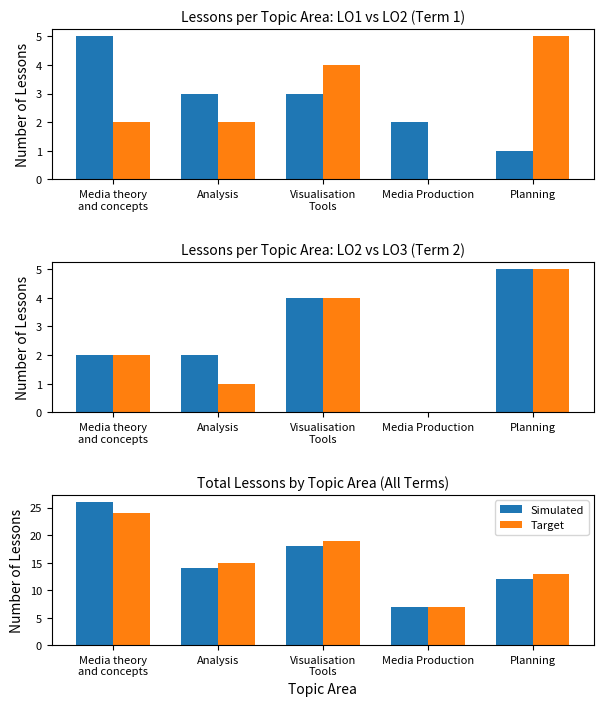

What position from the right is Planning?

1